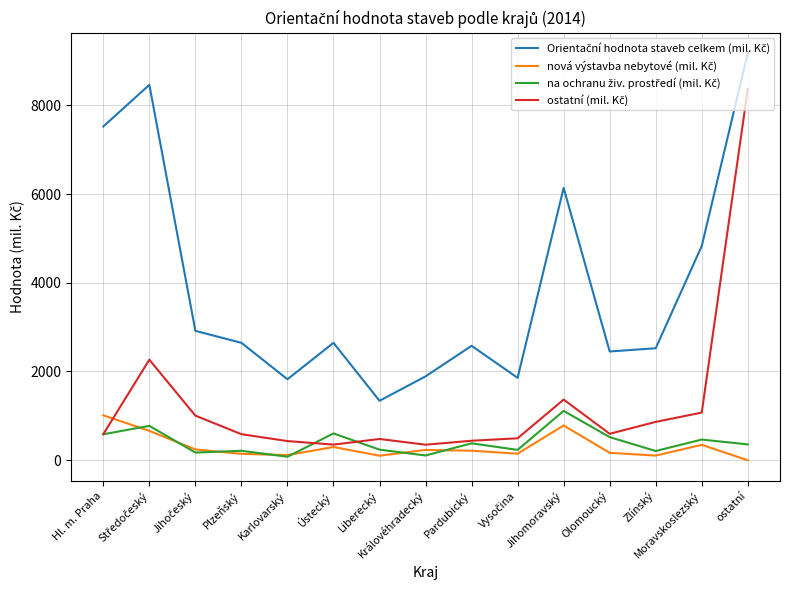

What is the greatest value displayed?

9178